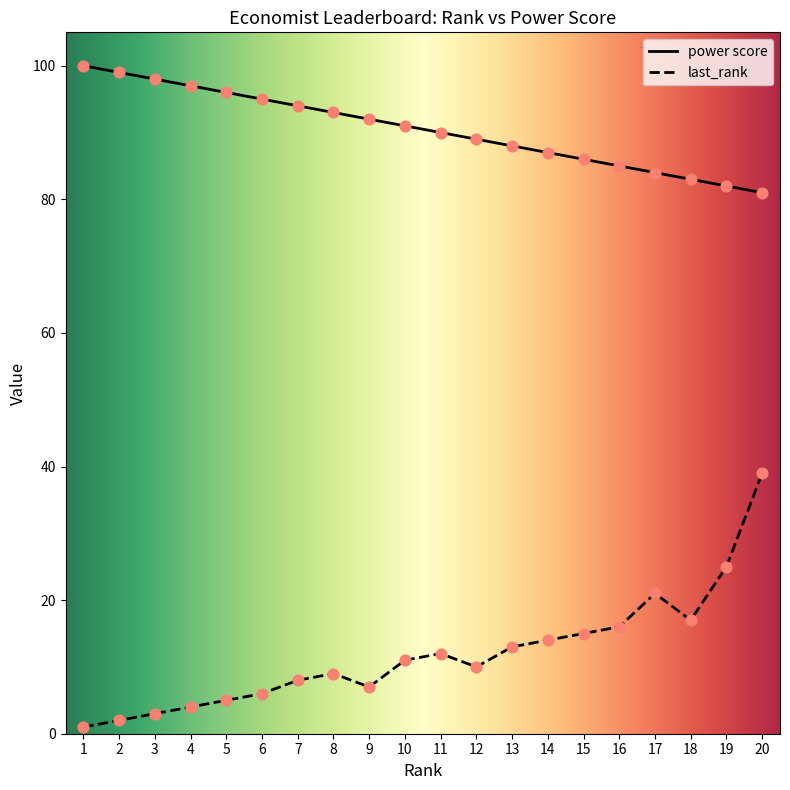

Is the value of last_rank at 19 greater than the value of power score at 2?

No